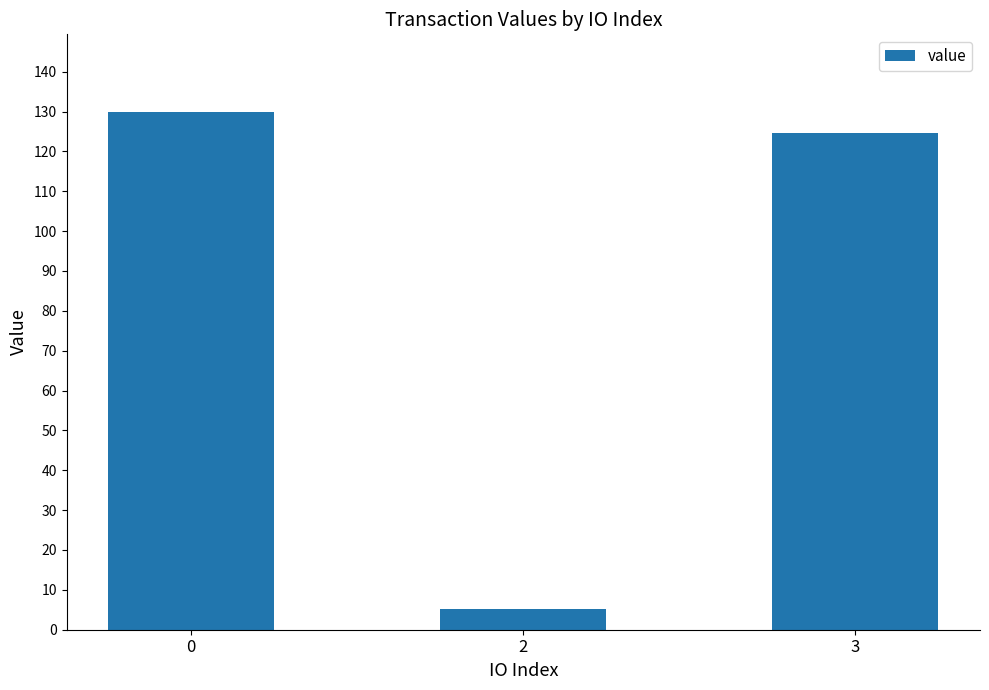

At which category does the chart reach its minimum across all series?

2